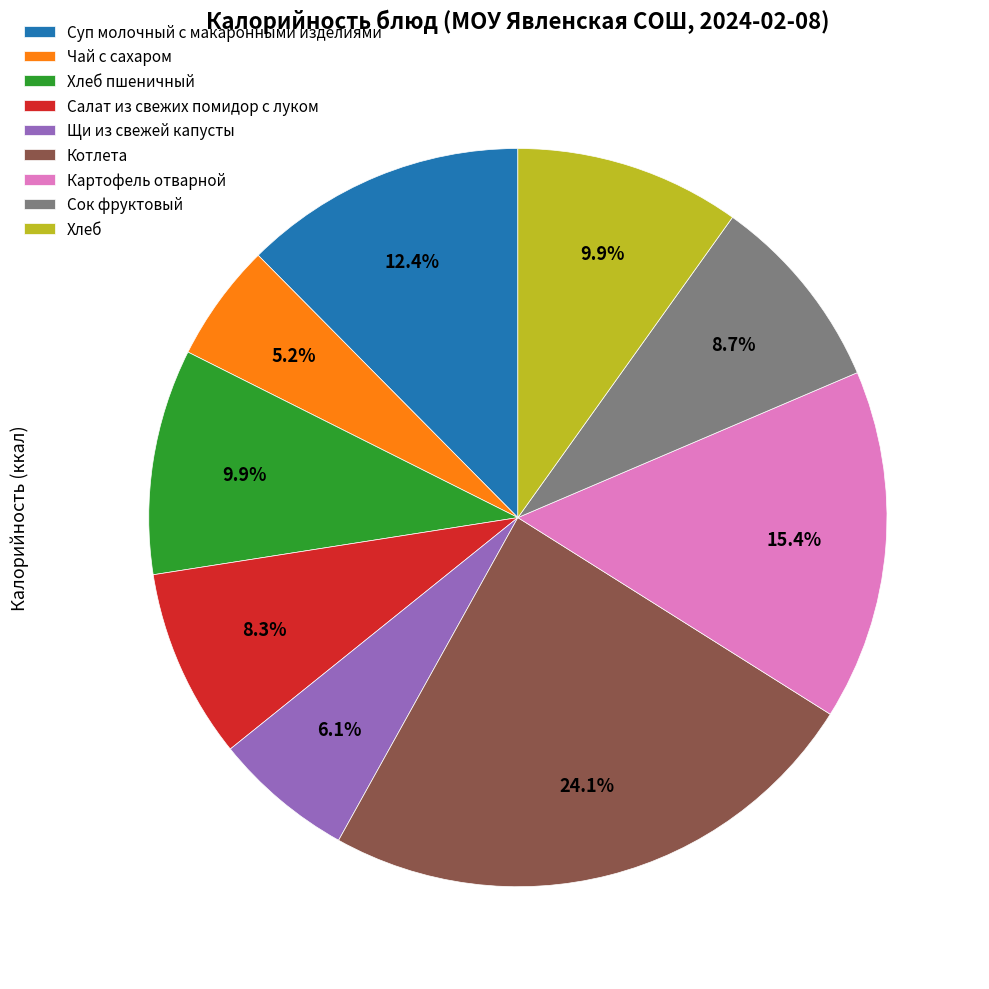

Approximately how many times larger is the value at Картофель отварной compared to Суп молочный с макаронными изделиями?

1.2